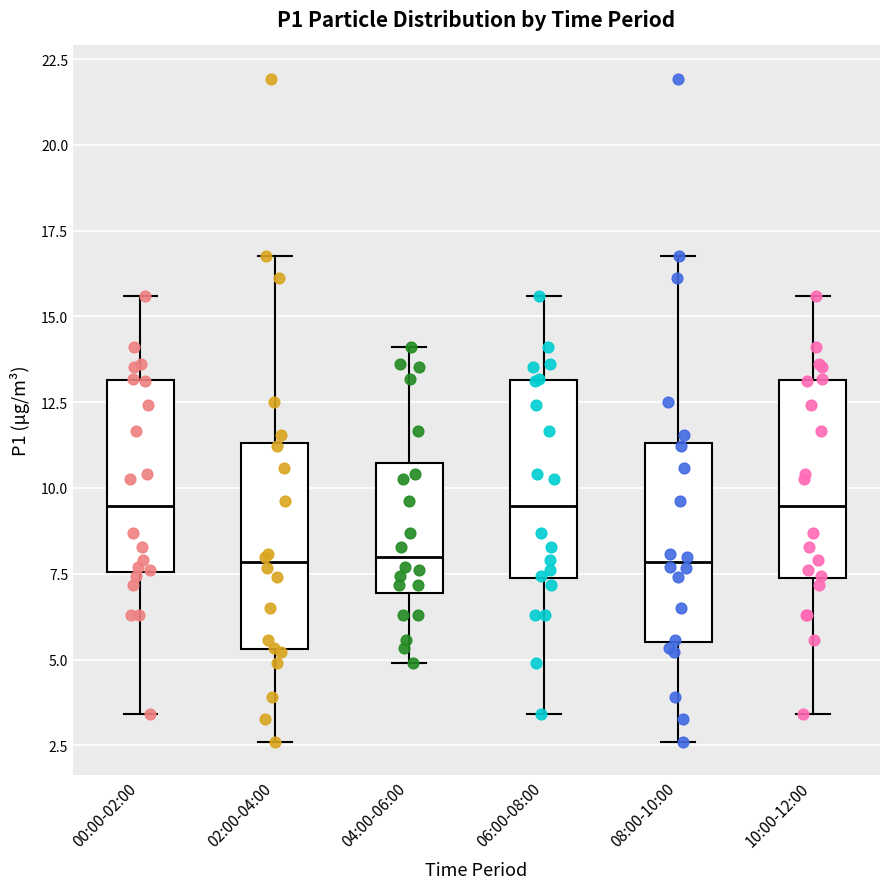

Reading left to right, transcribe this box plot: for each box, give where its median line is, the range the box spans, and where its two whiskers end, as read against the y-axis. The values are not printed on the chart, so give them approximately, as read against the axis.

00:00-02:00: median 9.5, box 7.5 to 13.0, whiskers 3.5 to 15.5
02:00-04:00: median 8.0, box 5.5 to 11.5, whiskers 2.5 to 17.0
04:00-06:00: median 8.0, box 7.0 to 10.5, whiskers 5.0 to 14.0
06:00-08:00: median 9.5, box 7.5 to 13.0, whiskers 3.5 to 15.5
08:00-10:00: median 8.0, box 5.5 to 11.5, whiskers 2.5 to 17.0
10:00-12:00: median 9.5, box 7.5 to 13.0, whiskers 3.5 to 15.5